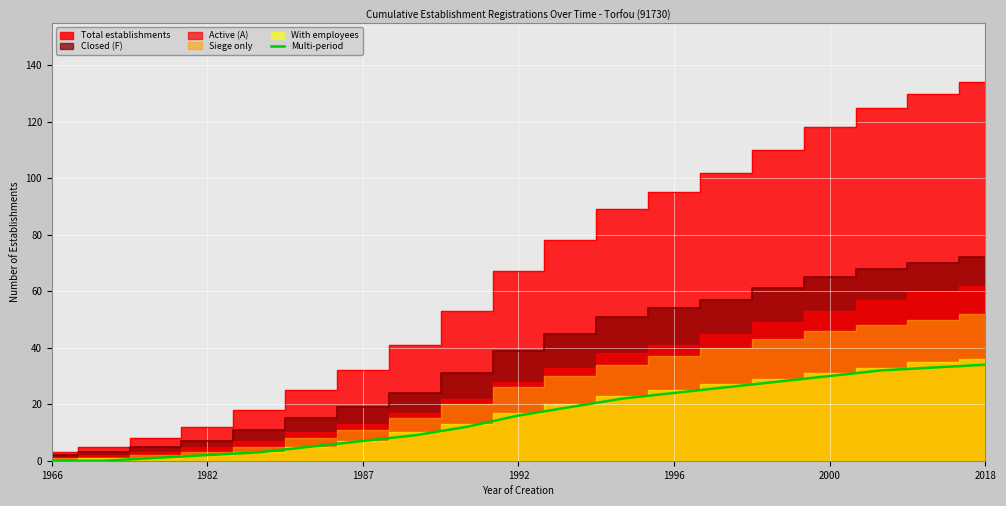

What is the highest value of the Multi-period series?

34